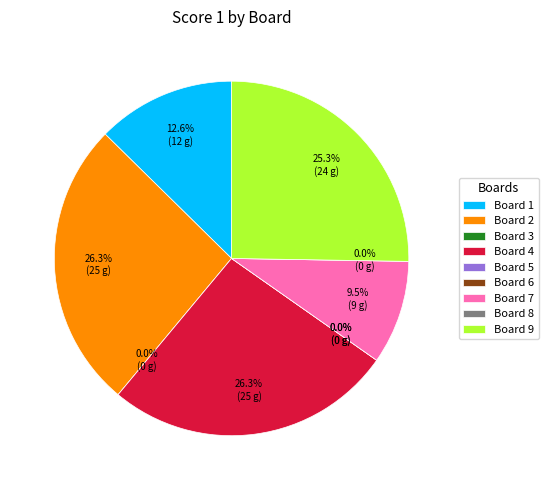

To the nearest percent, what is the difference between the largest and smallest slice percentages?

26%